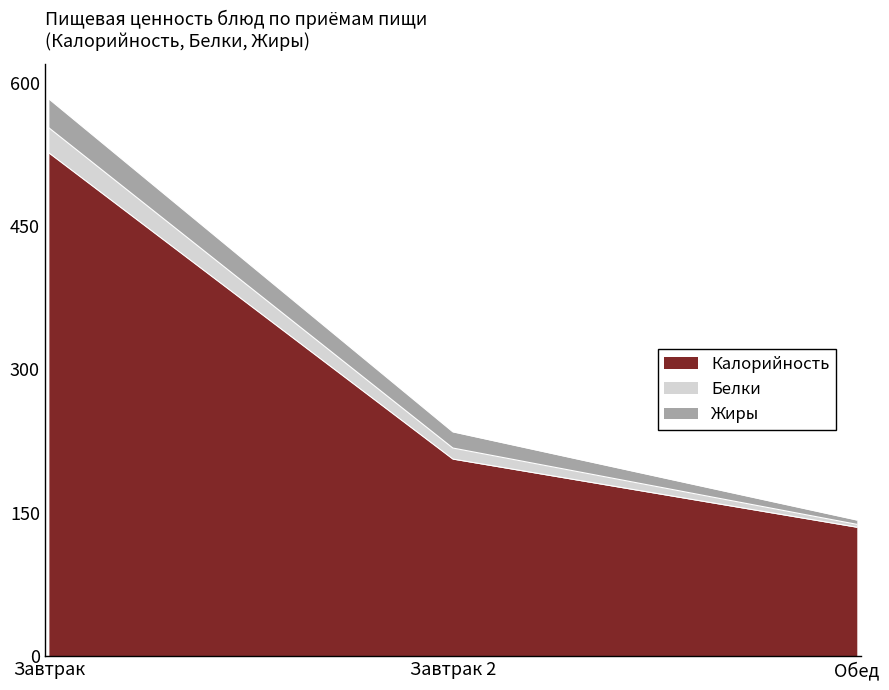

How many lines are shown in the chart?

3